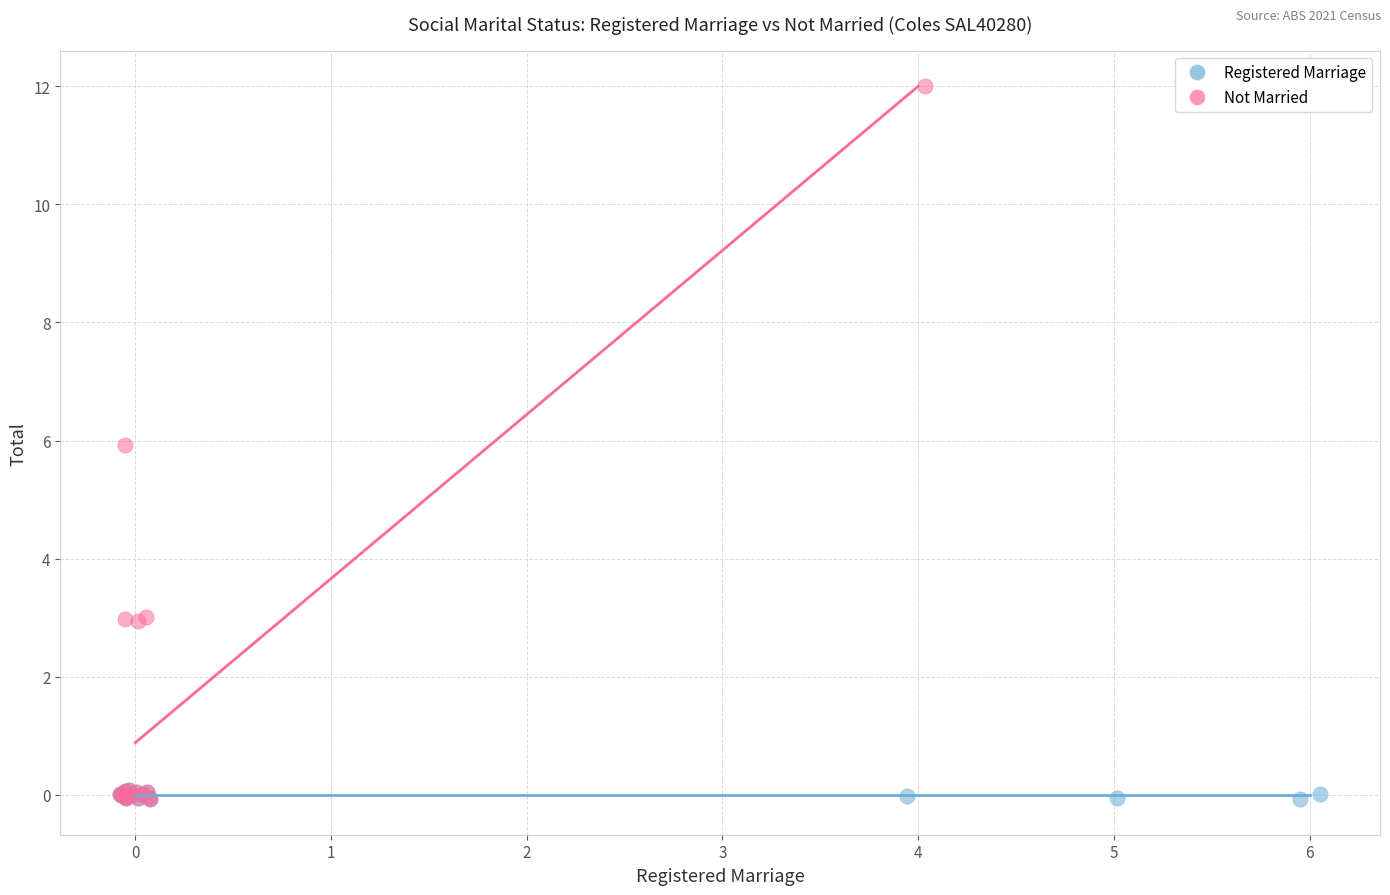

Which series has the widest spread of Y values?

Not Married